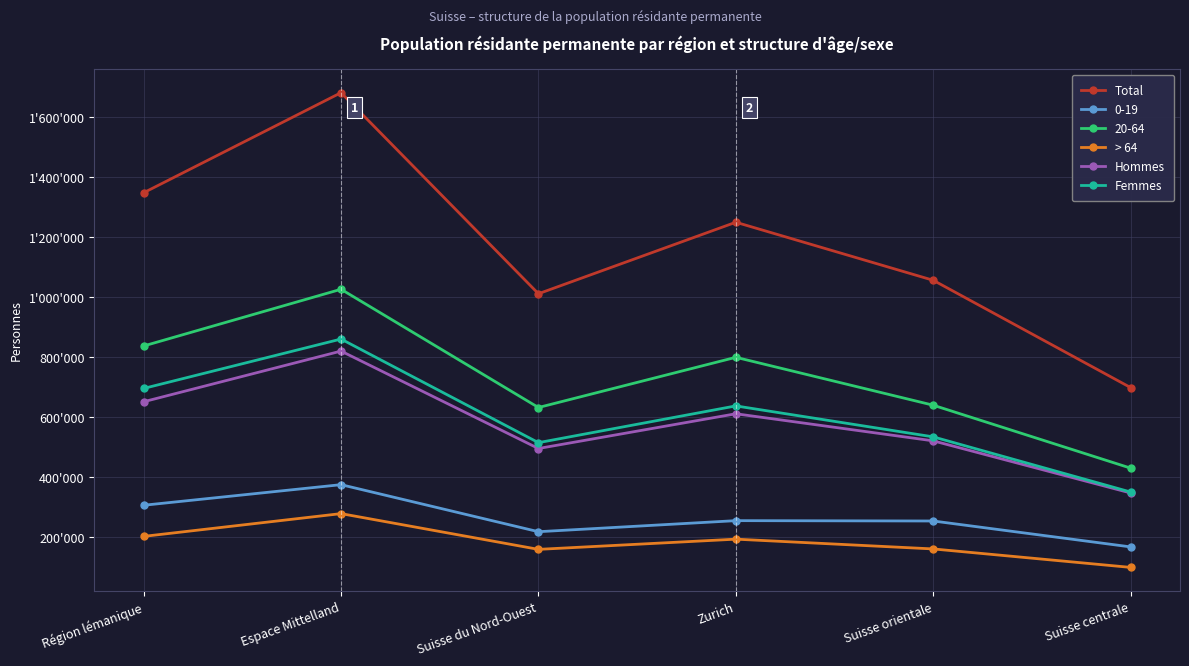

What are all the series names shown in the legend?

Total, 0-19, 20-64, > 64, Hommes, Femmes